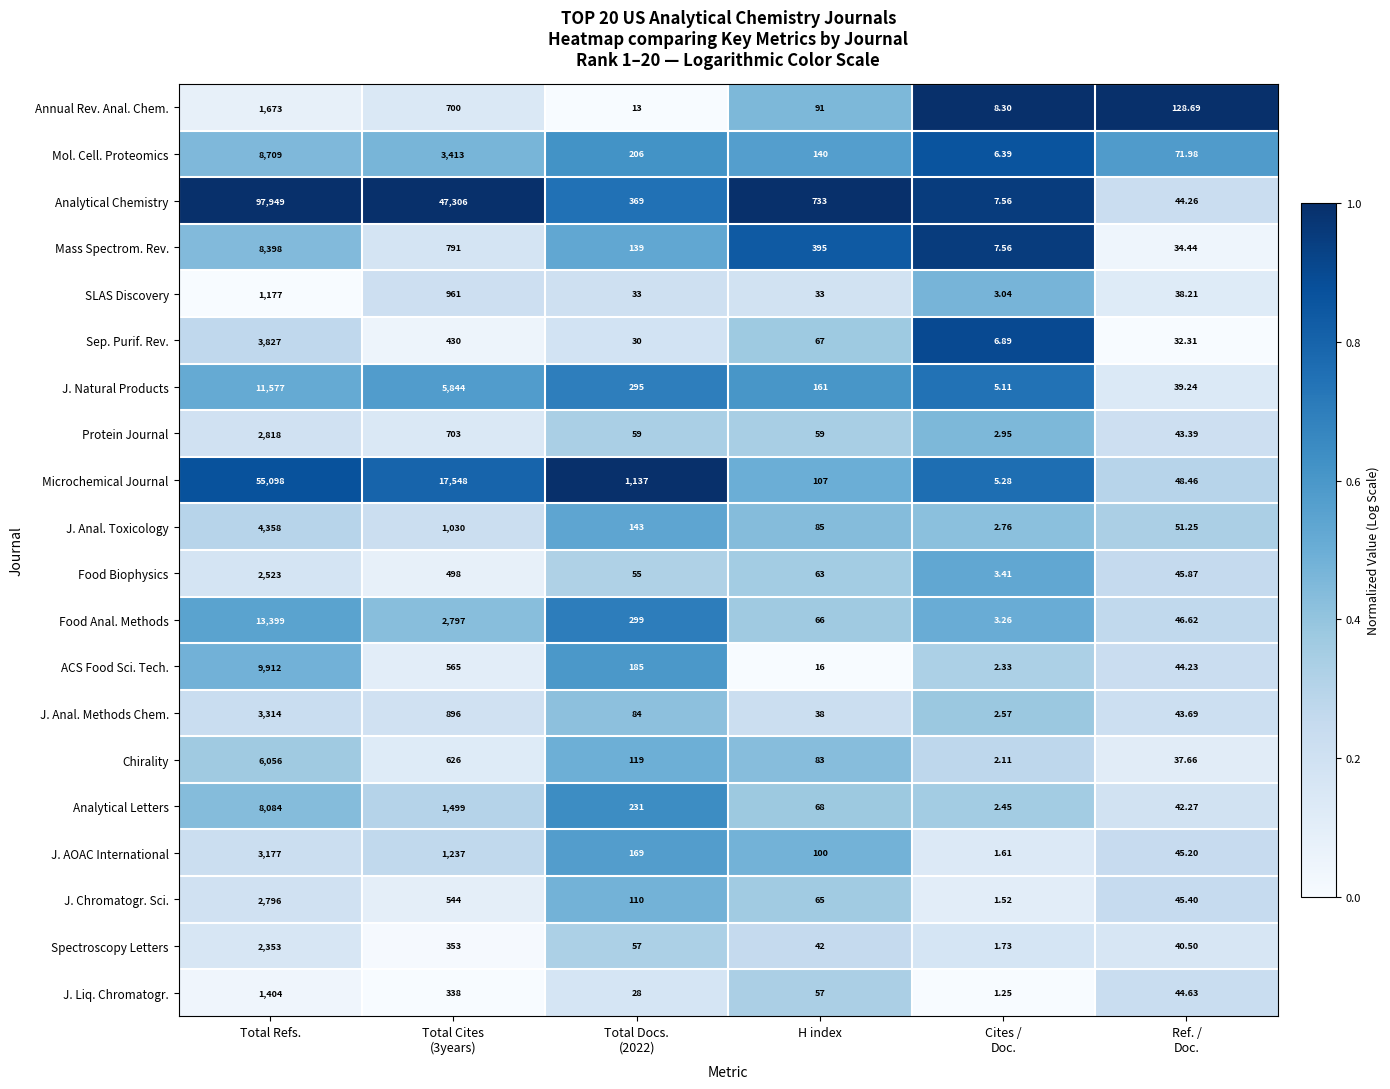

Which series has the widest spread of values?

Analytical Chemistry